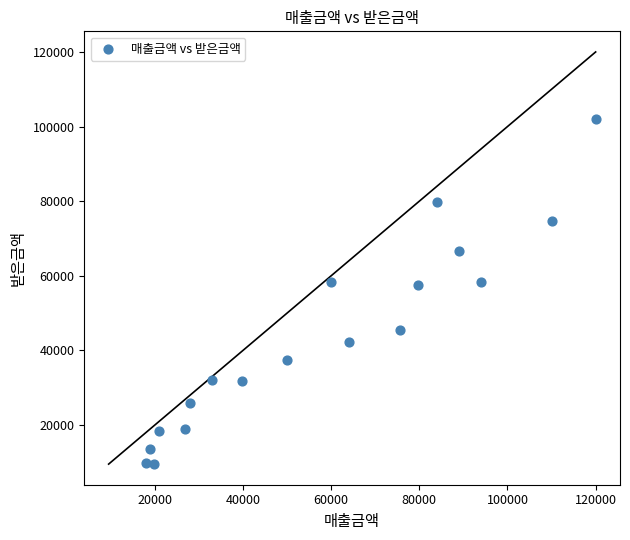

What is the range of X values (max minus min)?

102000